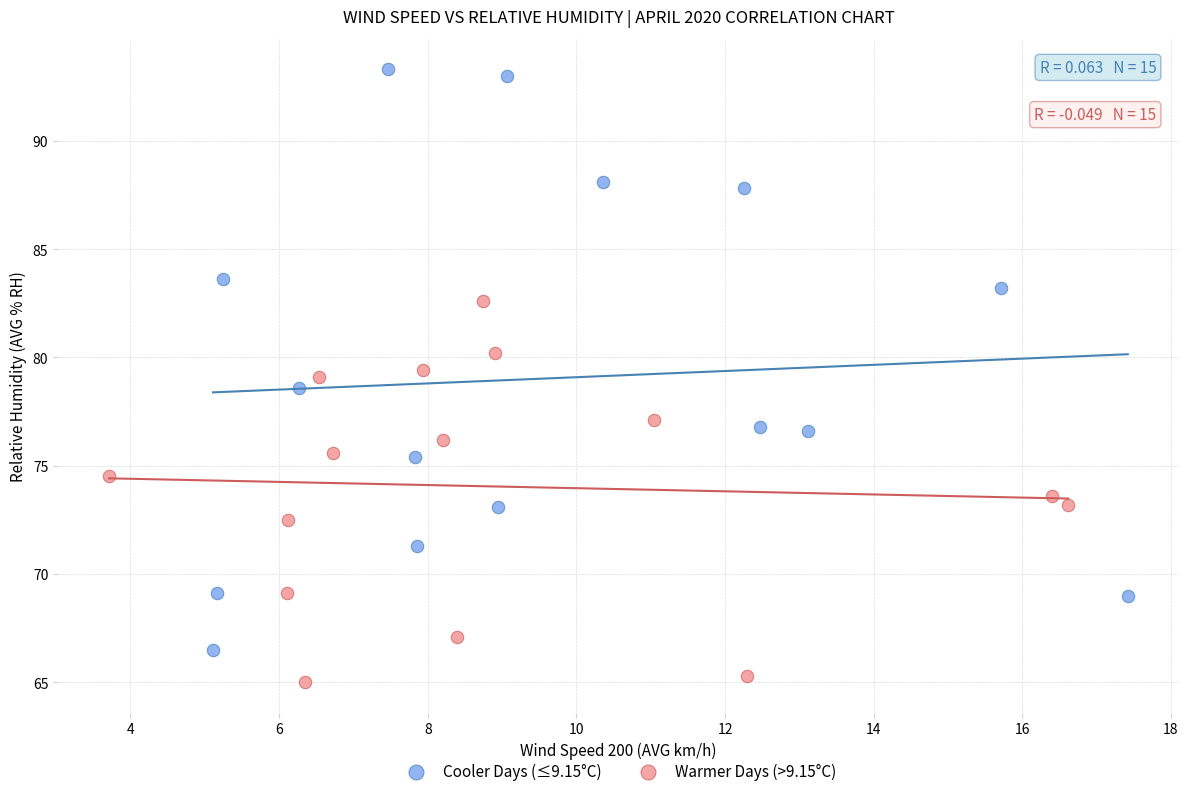

Which series has the largest Y range (max minus min)?

Cooler Days (≤9.15°C)